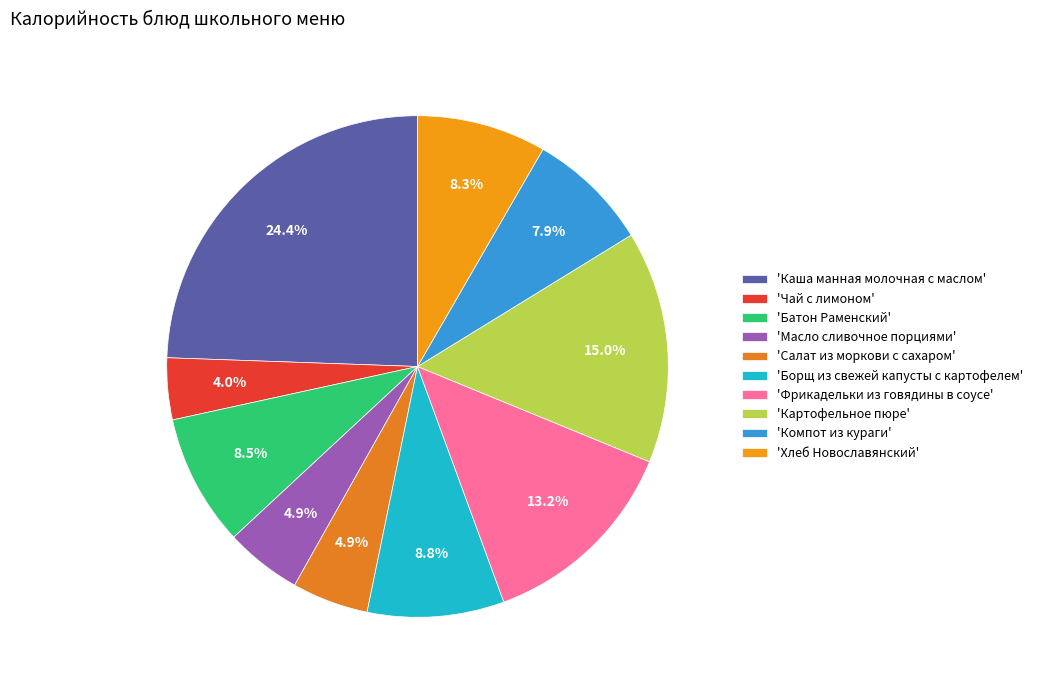

How many segments does this pie chart have?

10